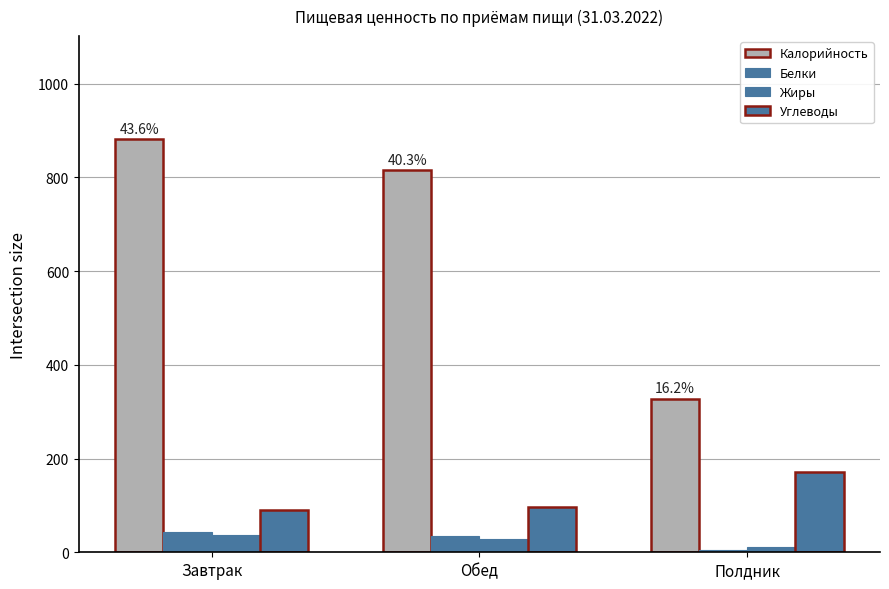

How many bars are there in each group?

4